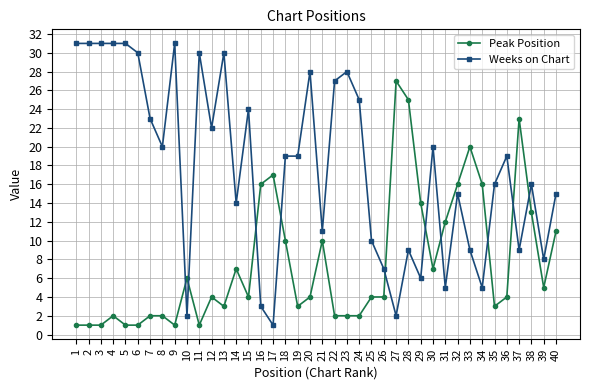

List the series in order of their peak value, lowest first.

Peak Position, Weeks on Chart